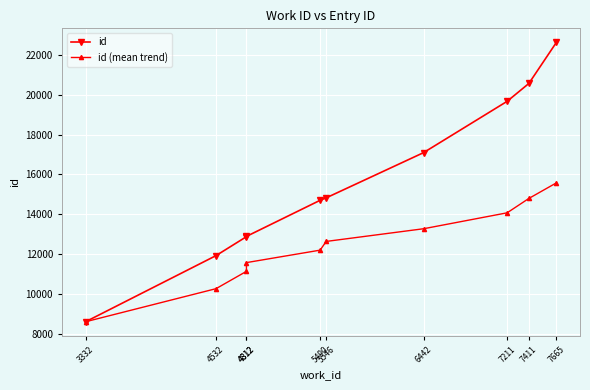

True or false: id (mean trend) has more than 0 points higher than both neighbors.

False